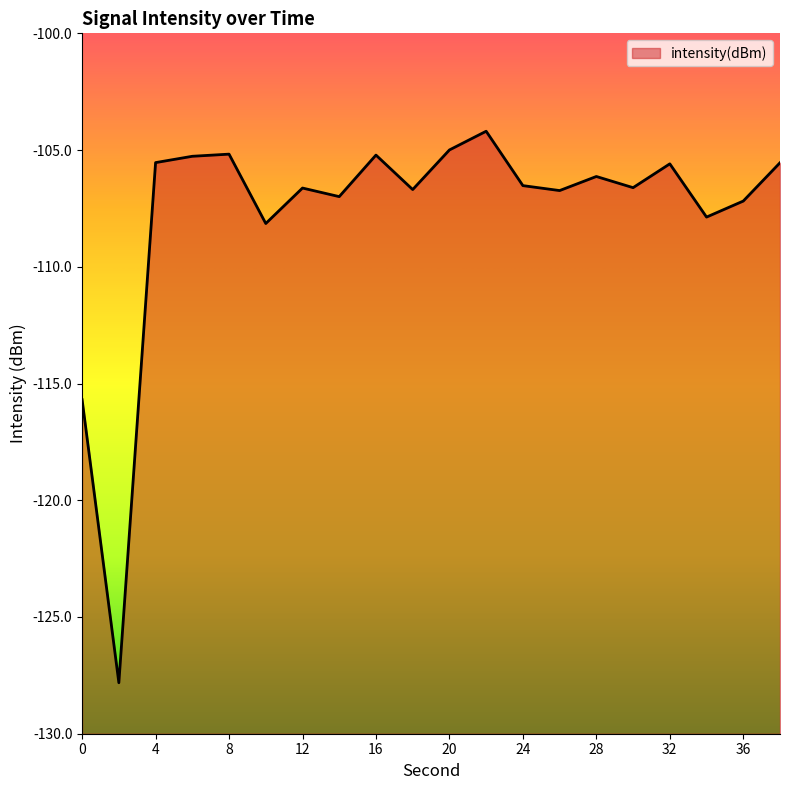

Reading left to right, transcribe all the data shown in this chart.

0=-115.7	2=-127.8	4=-105.5	6=-105.3	8=-105.2	10=-108.1	12=-106.6	14=-107.0	16=-105.2	18=-106.7	20=-105.0	22=-104.2	24=-106.5	26=-106.7	28=-106.1	30=-106.6	32=-105.6	34=-107.9	36=-107.2	38=-105.5